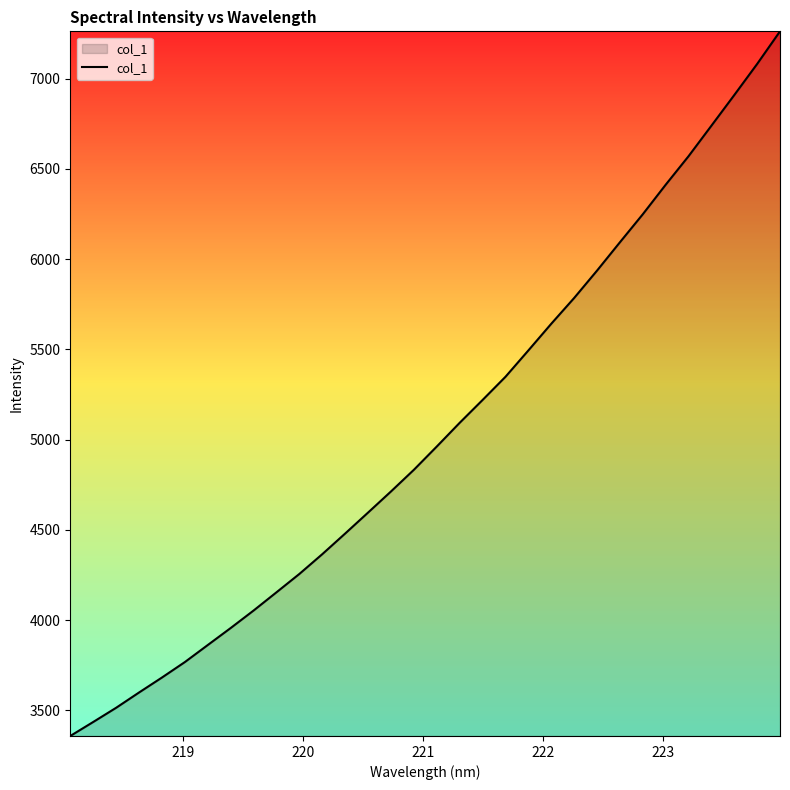

What is the maximum value shown in the chart?

7262.4